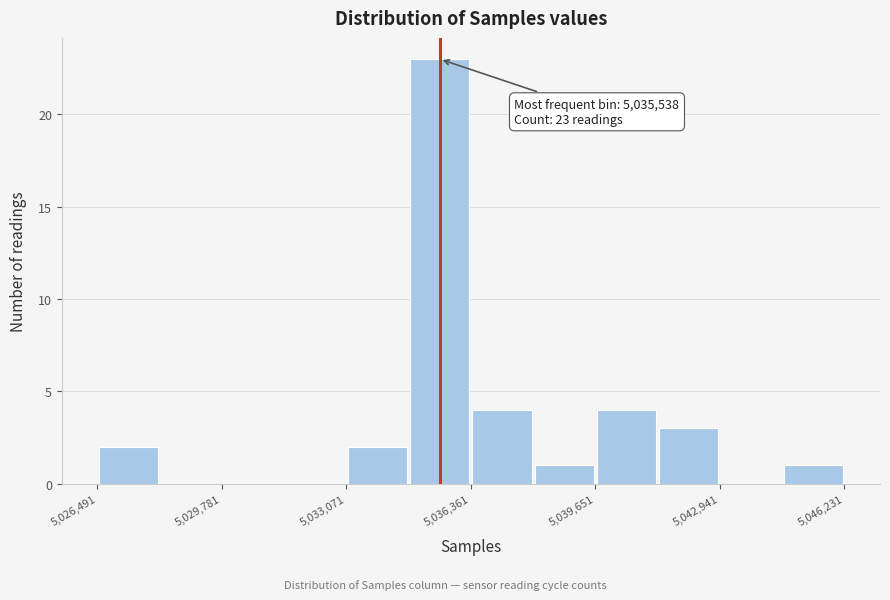

Around what value on the x-axis is the tallest bar? Give the approximate position of its centre, as read against the axis.

5035500